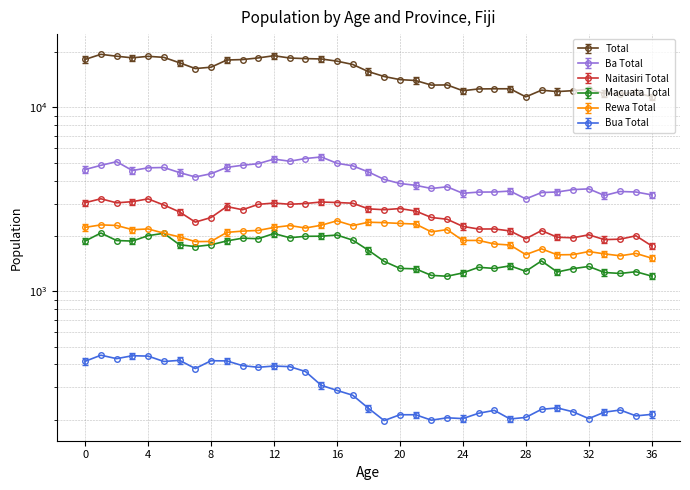

What is the average value of the Naitasiri Total series?

2574